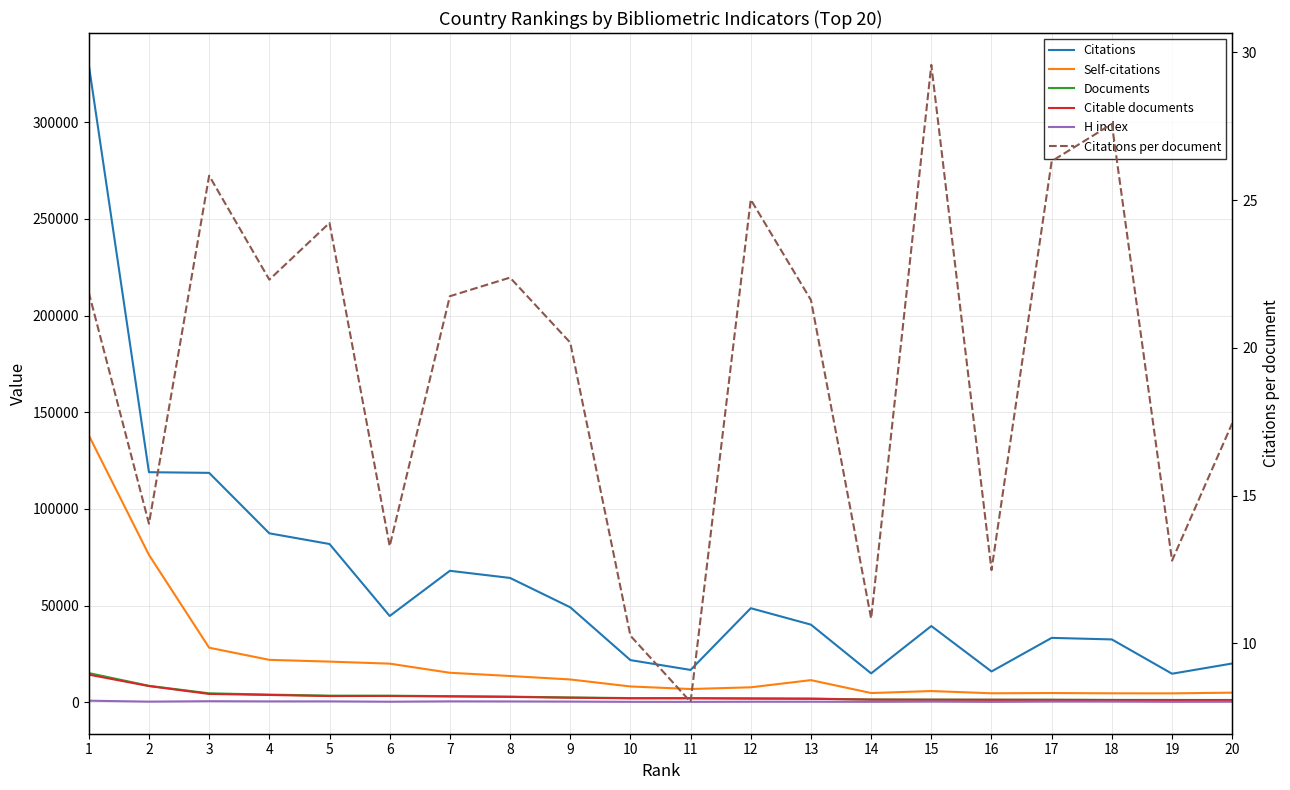

How many interior local peaks does the Self-citations series have?

3